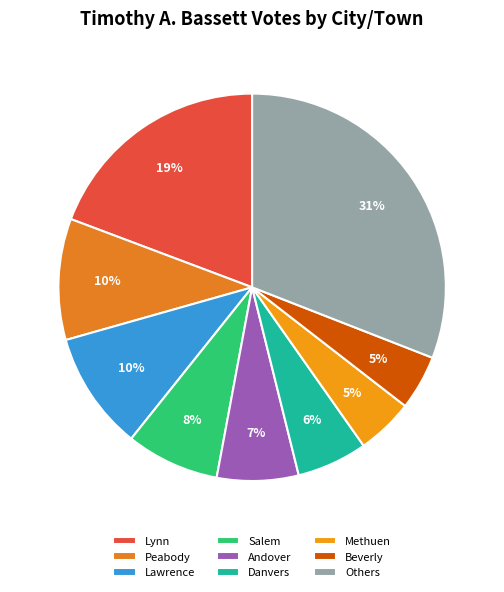

How many segments does this pie chart have?

9